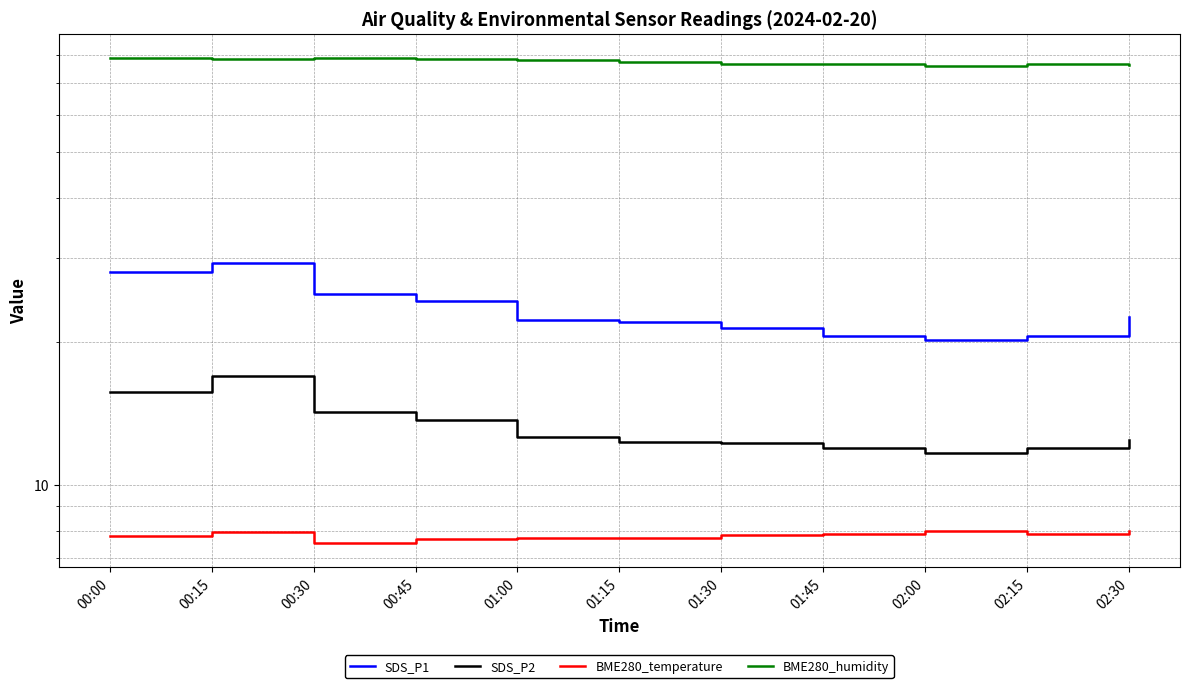

True or false: BME280_humidity and SDS_P2 intersect in this chart.

False